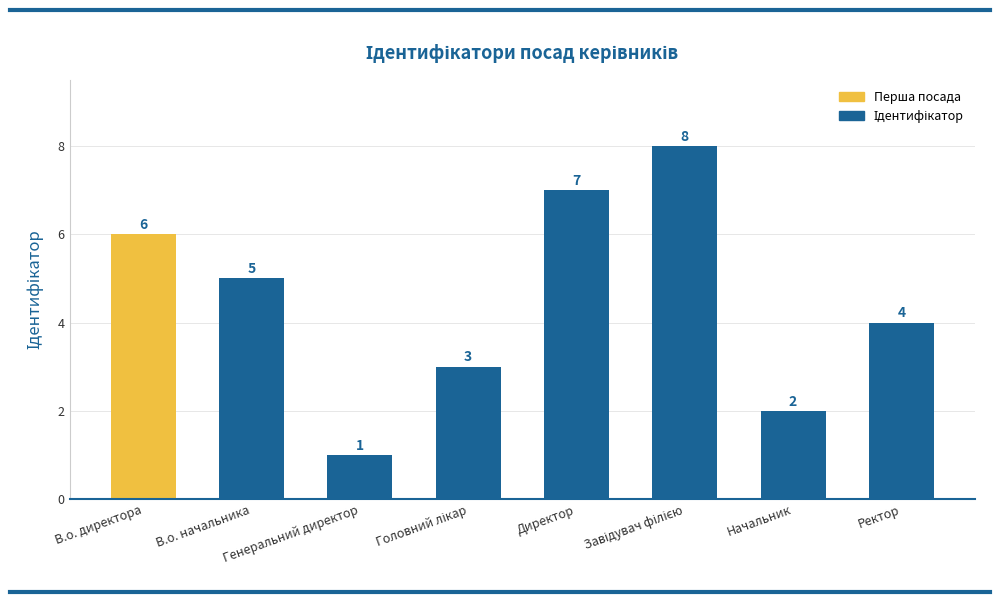

Approximately how many times larger is the value at В.о. начальника compared to В.о. директора?

0.8